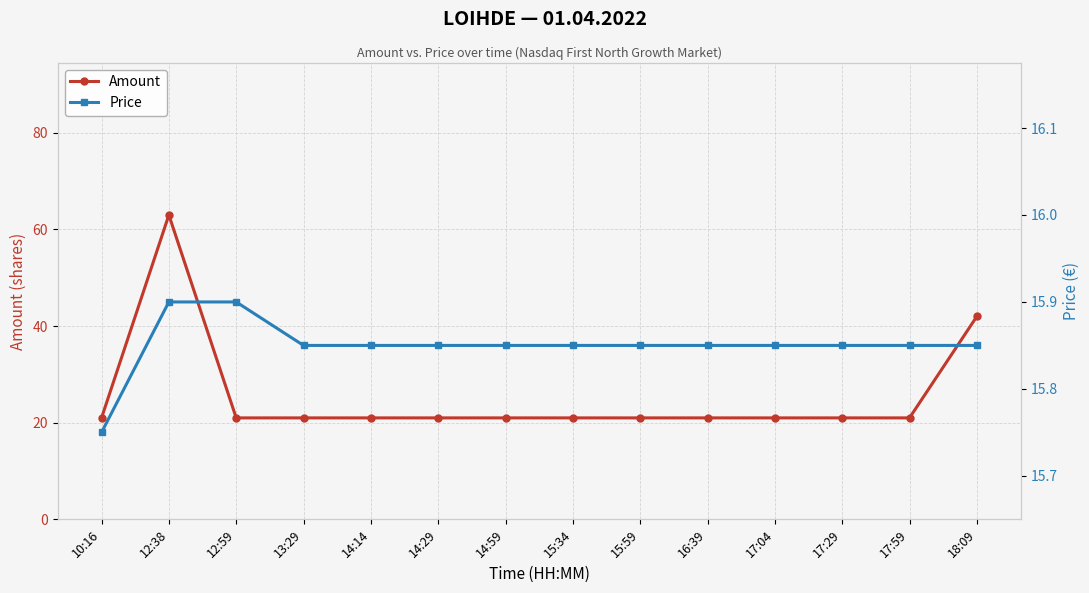

Which series changed the most between 12:59 and 14:59?

Price